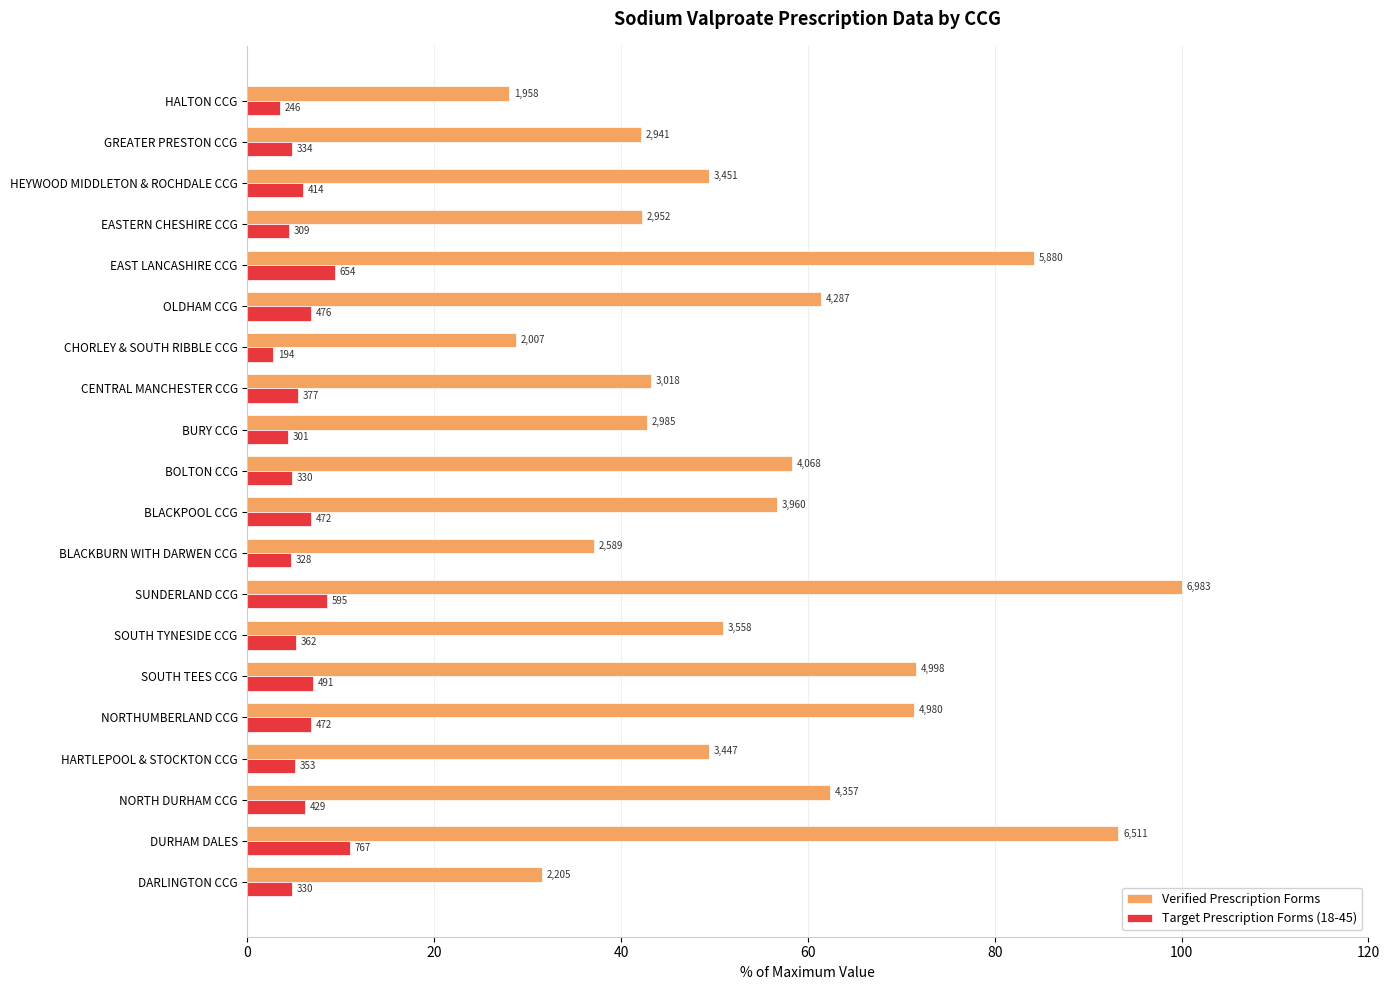

Reading left to right, transcribe all the data shown in this chart.

Verified Prescription Forms: 31.6	93.2	62.4	49.4	71.3	71.6	51.0	100.0	37.1	56.7	58.3	42.7	43.2	28.7	61.4	84.2	42.3	49.4	42.1	28.0
Target Prescription Forms (18-45): 4.7	11.0	6.1	5.1	6.8	7.0	5.2	8.5	4.7	6.8	4.7	4.3	5.4	2.8	6.8	9.4	4.4	5.9	4.8	3.5